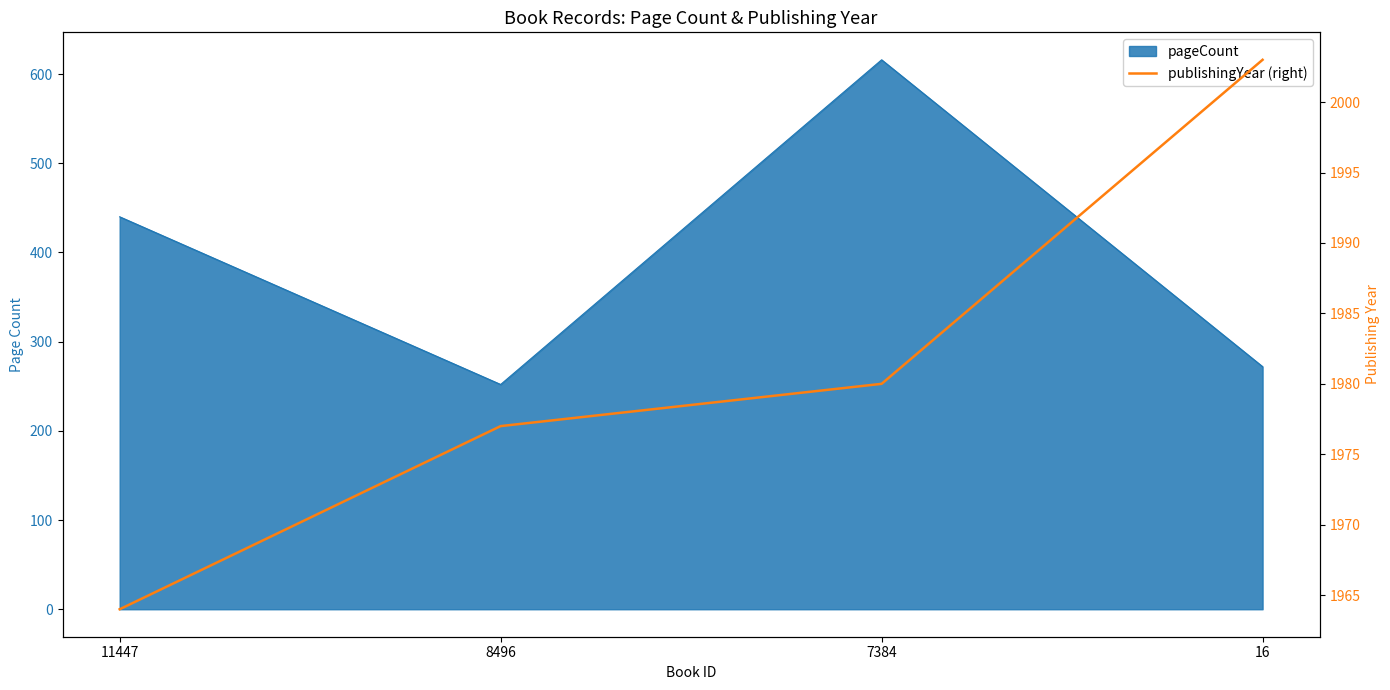

What is the difference between the maximum and minimum values?

39